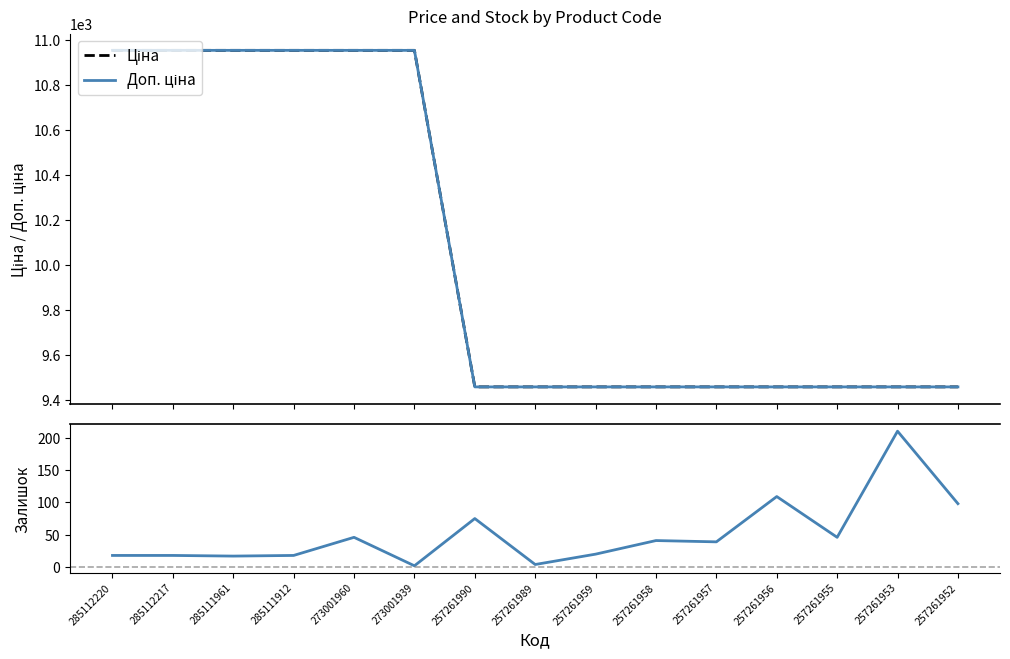

What is the difference between the Ціна values at 257261958 and 285111912?

1493.1